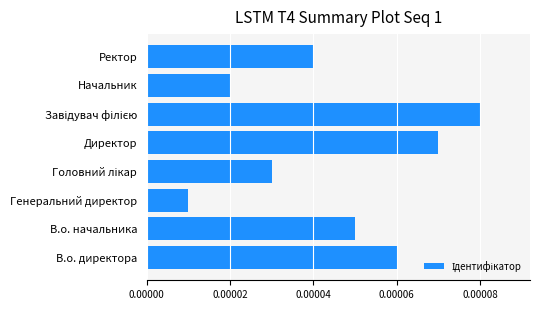

Between Ректор and В.о. директора, which is larger?

В.о. директора